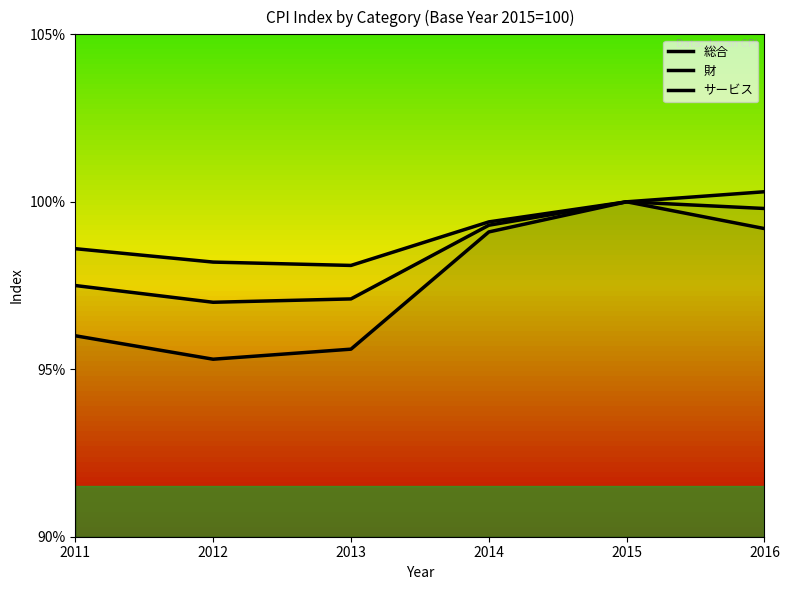

Where is the first local maximum for 財?

2015